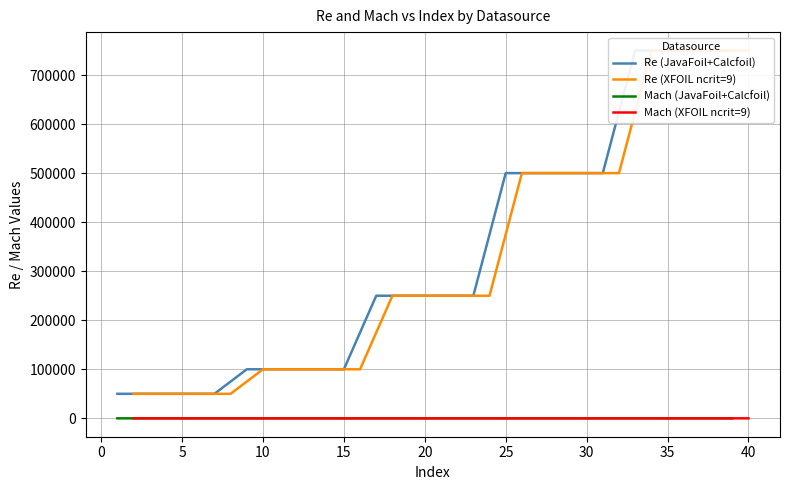

True or false: Re (XFOIL ncrit=9) and Mach (XFOIL ncrit=9) cross at least once.

False